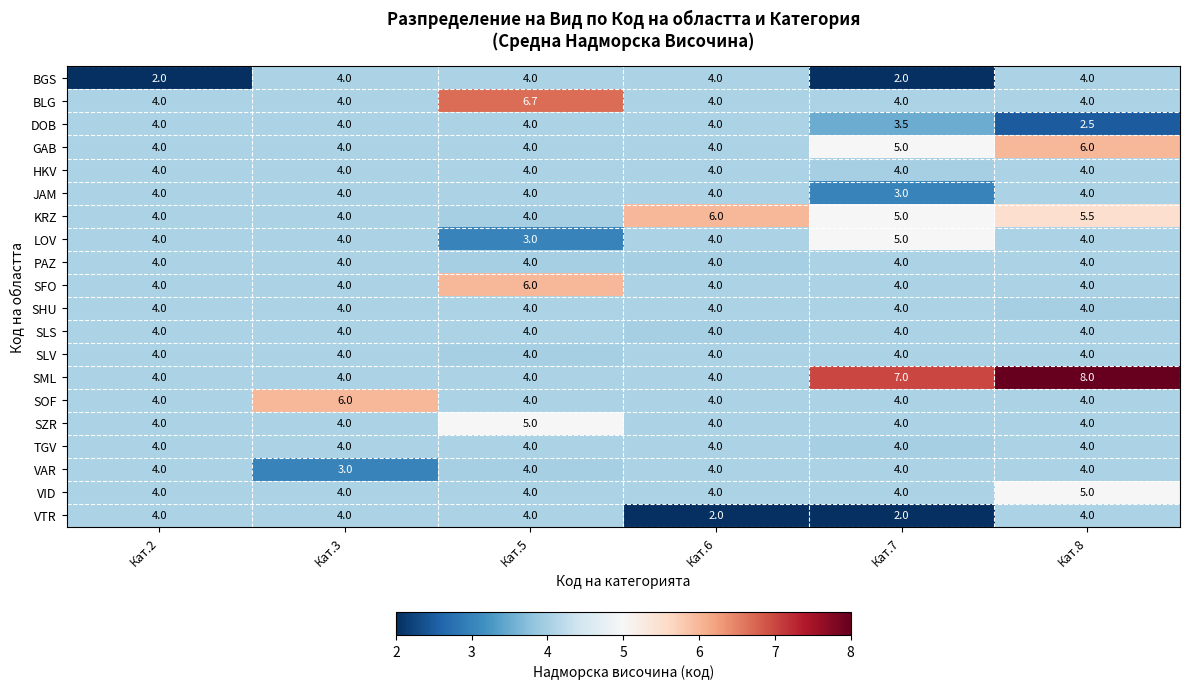

Which series has the widest spread of values?

SML